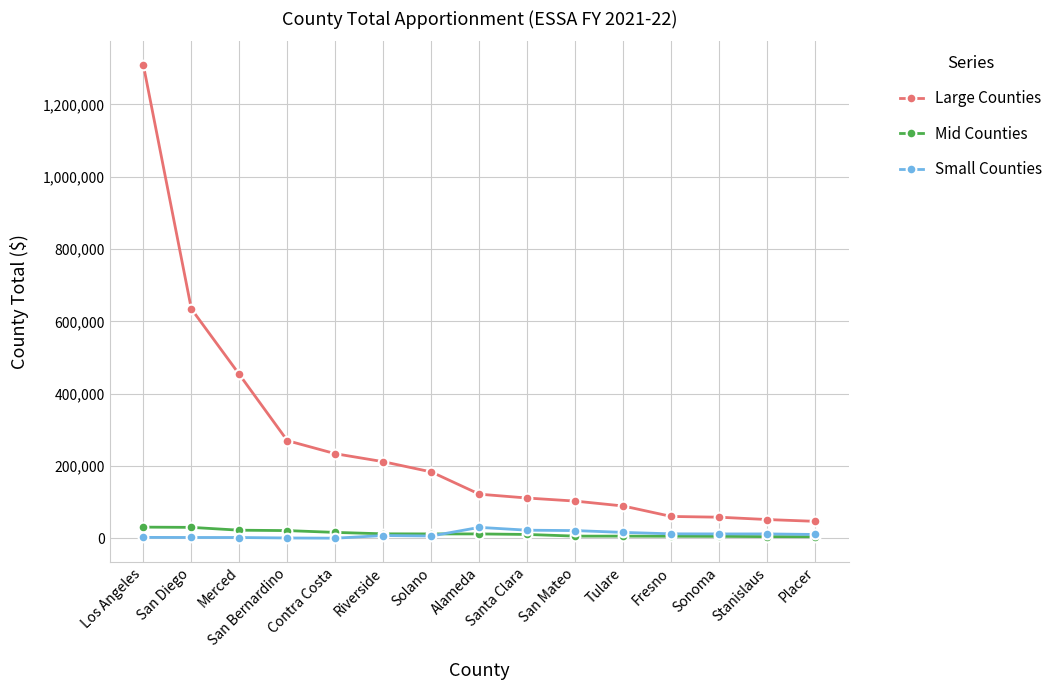

What is the minimum value for Small Counties?

151